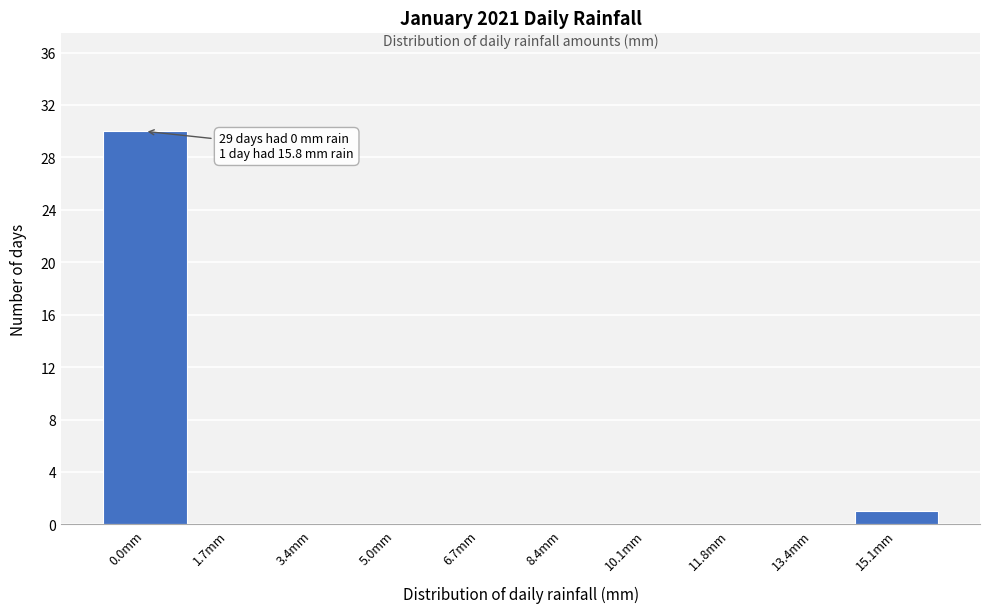

Reading right to left, what are all the values shown in this chart?

15.1mm=1	13.4mm=0	11.8mm=0	10.1mm=0	8.4mm=0	6.7mm=0	5.0mm=0	3.4mm=0	1.7mm=0	0.0mm=30